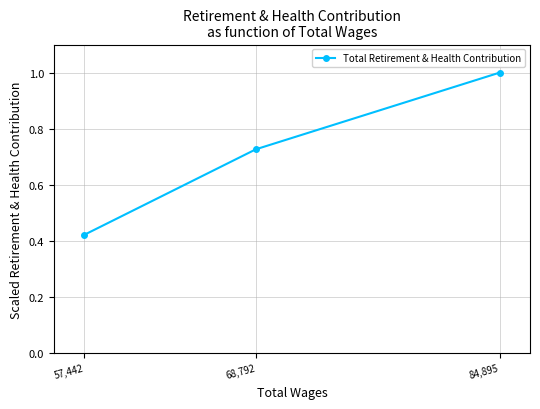

What is the difference between the values at 68,792 and 57,442?

0.3